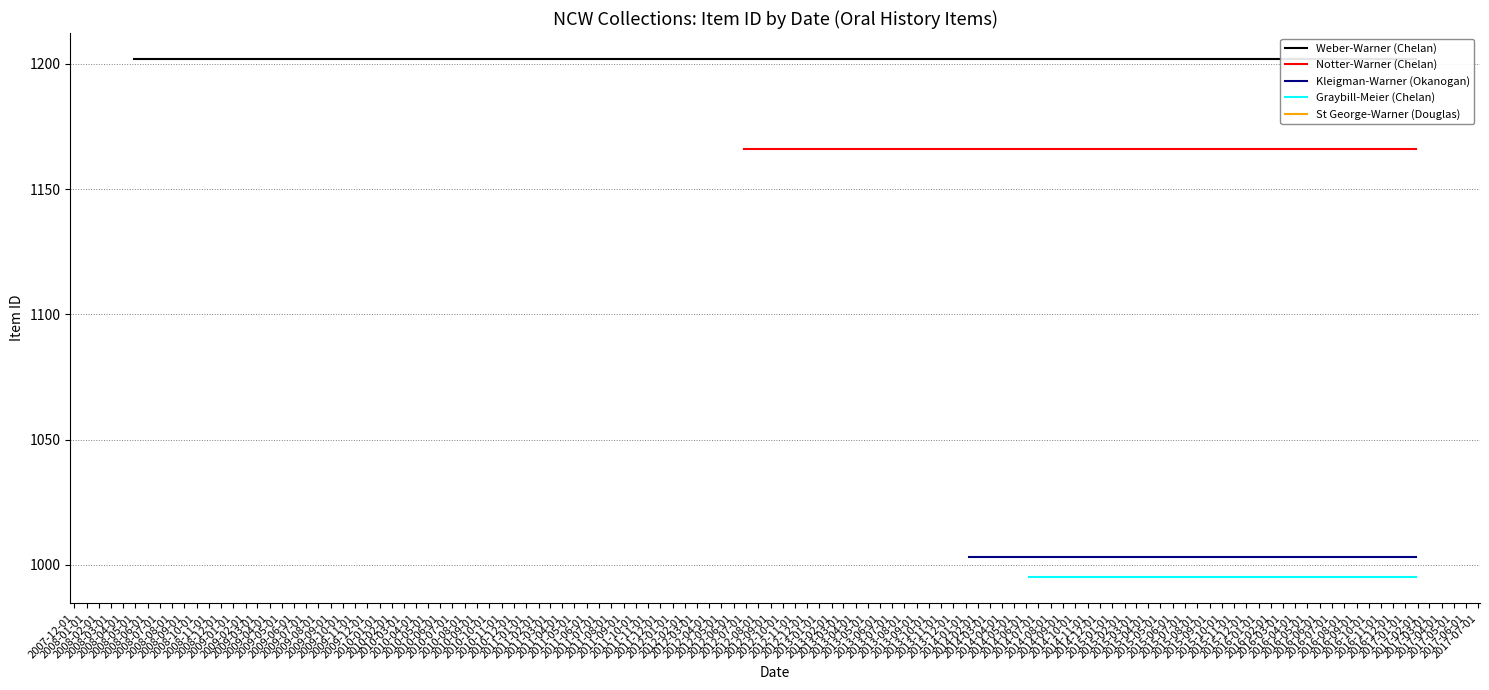

Which series has the largest total across all categories?

Weber-Warner (Chelan)